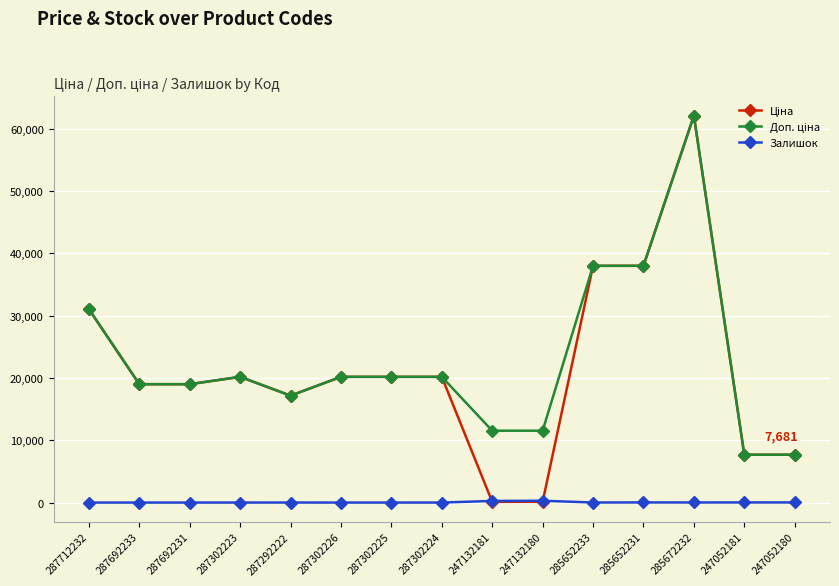

Which label corresponds to the largest value in the chart?

285672232